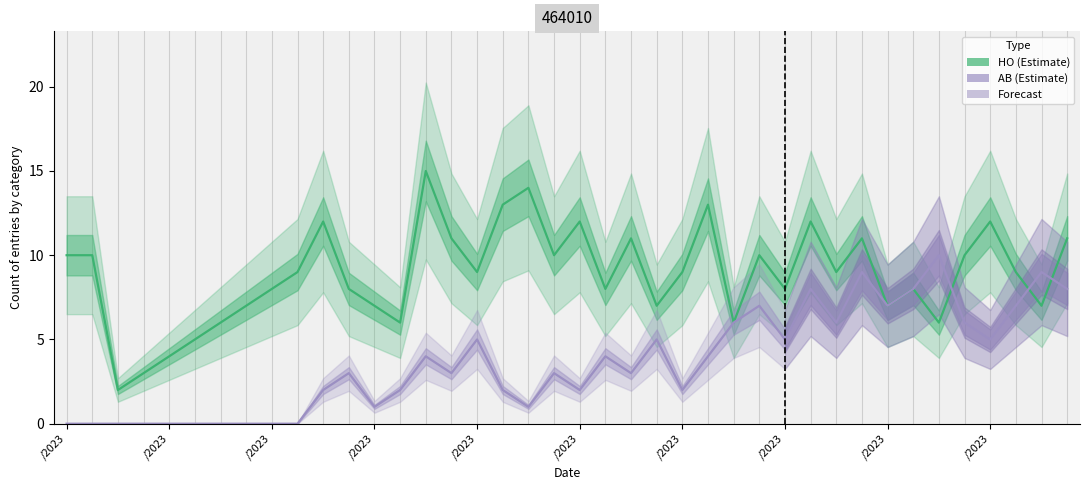

What is the total value across all series at 21?

12